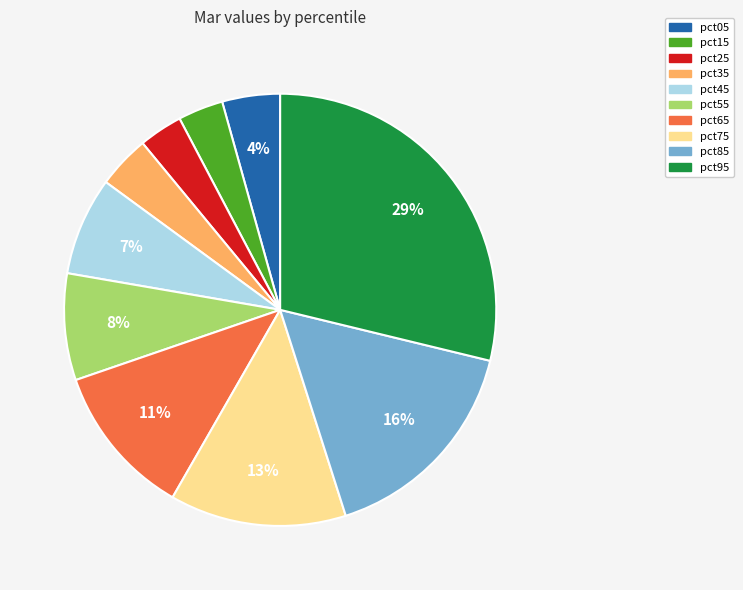

How many slices are in this pie chart?

10